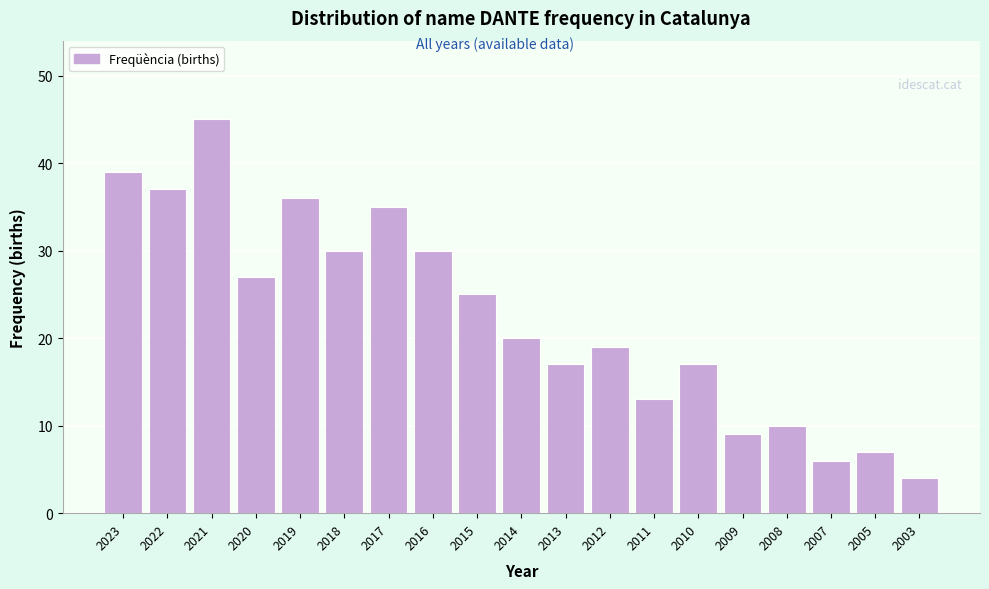

Reading left to right, list all the values displayed in this chart.

39	37	45	27	36	30	35	30	25	20	17	19	13	17	9	10	6	7	4